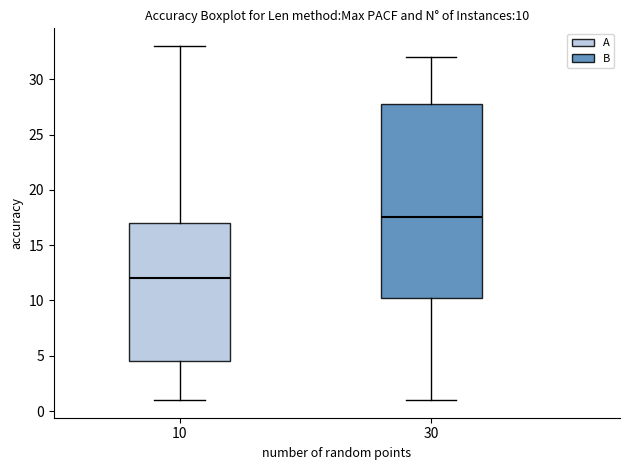

Which box is the tallest, from its lower edge to its upper edge?

30